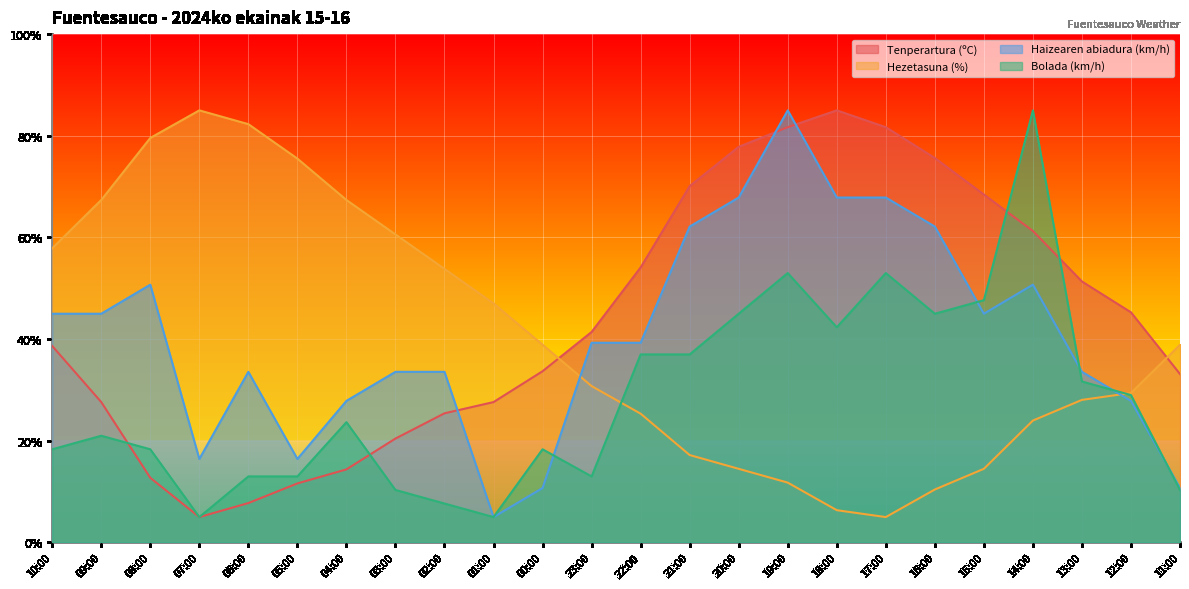

What is the minimum value shown in the chart?

5.0